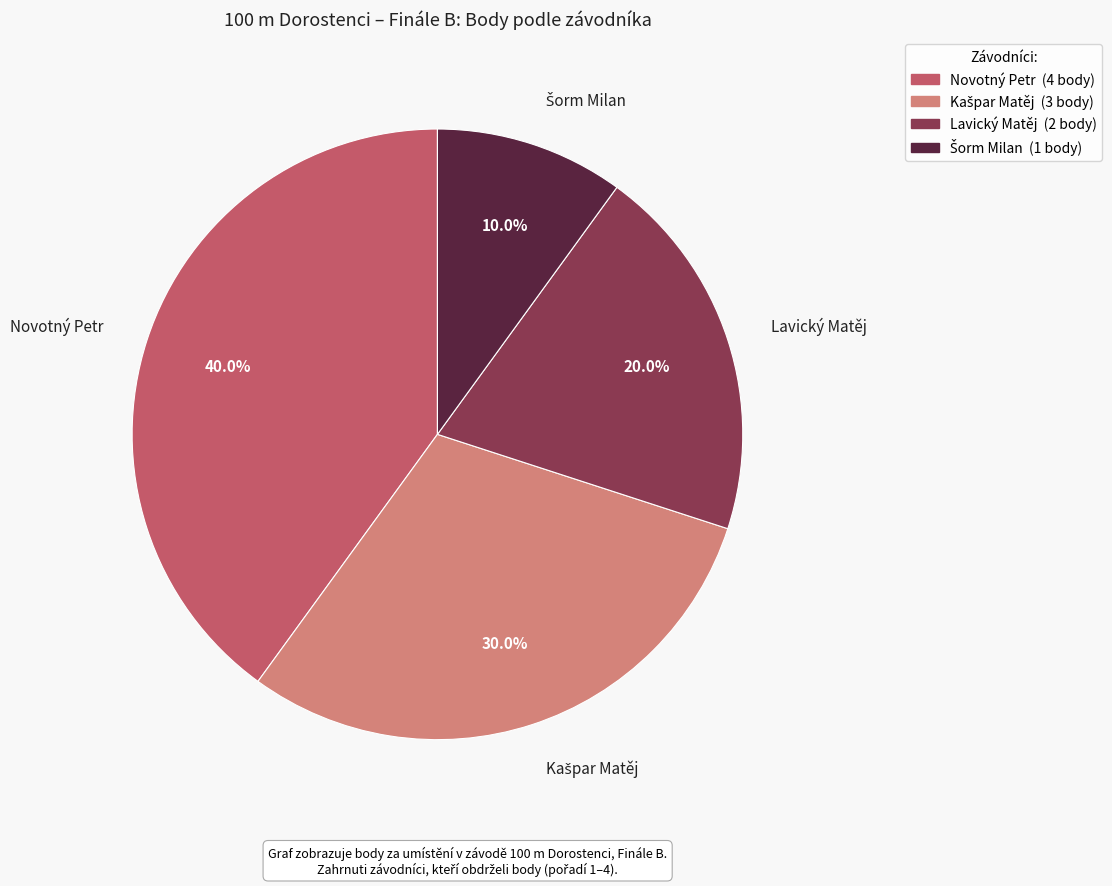

Is there a majority slice in this chart?

No